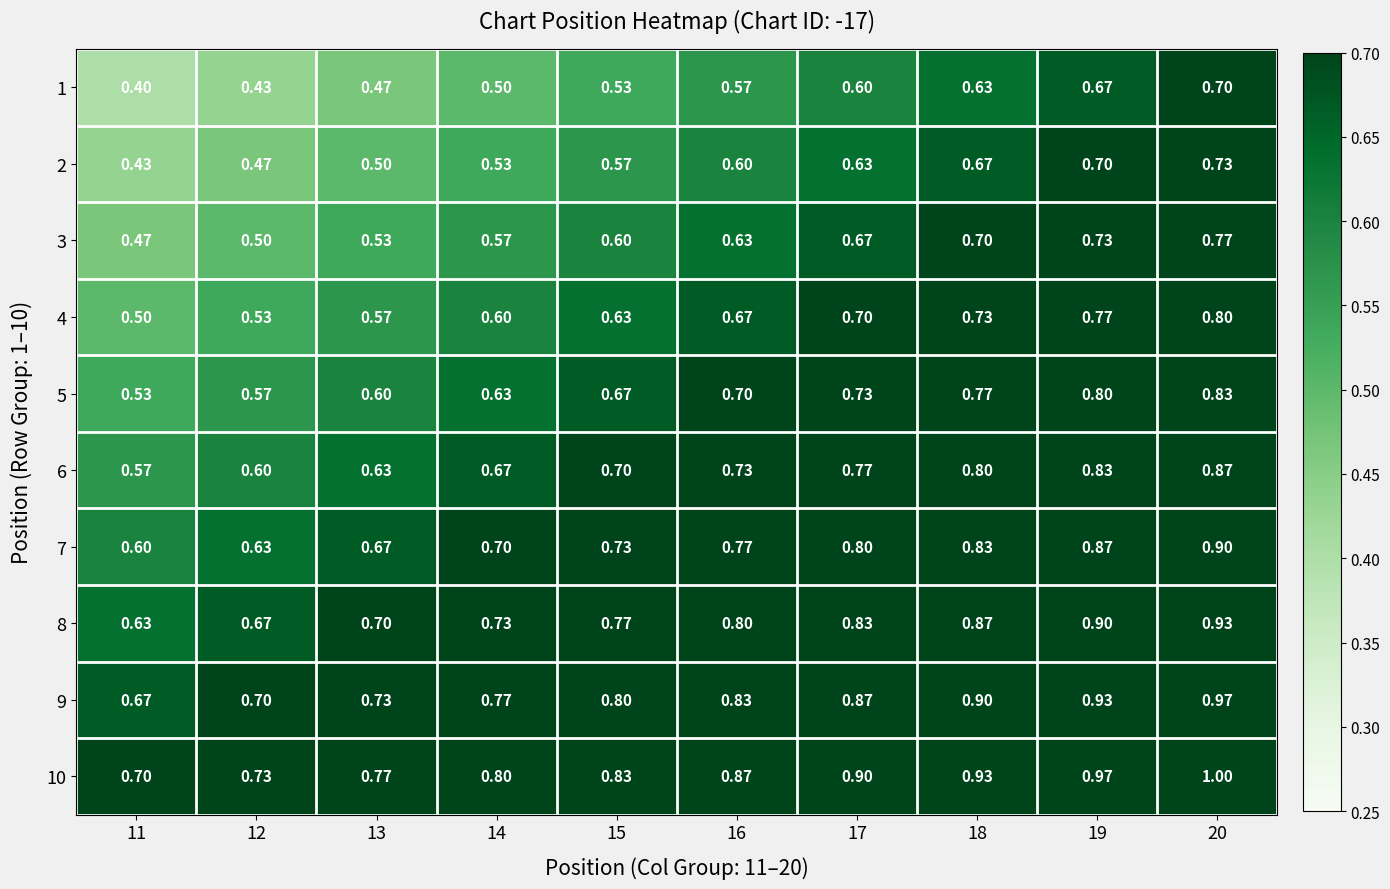

How many categories are shown in the chart?

10